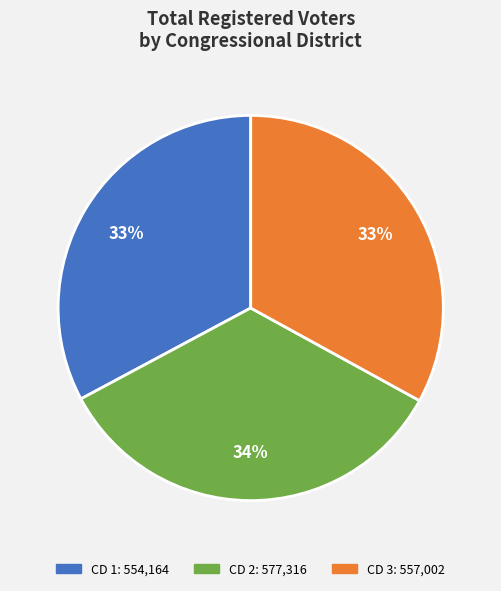

What is the largest slice in the pie chart?

CD 2